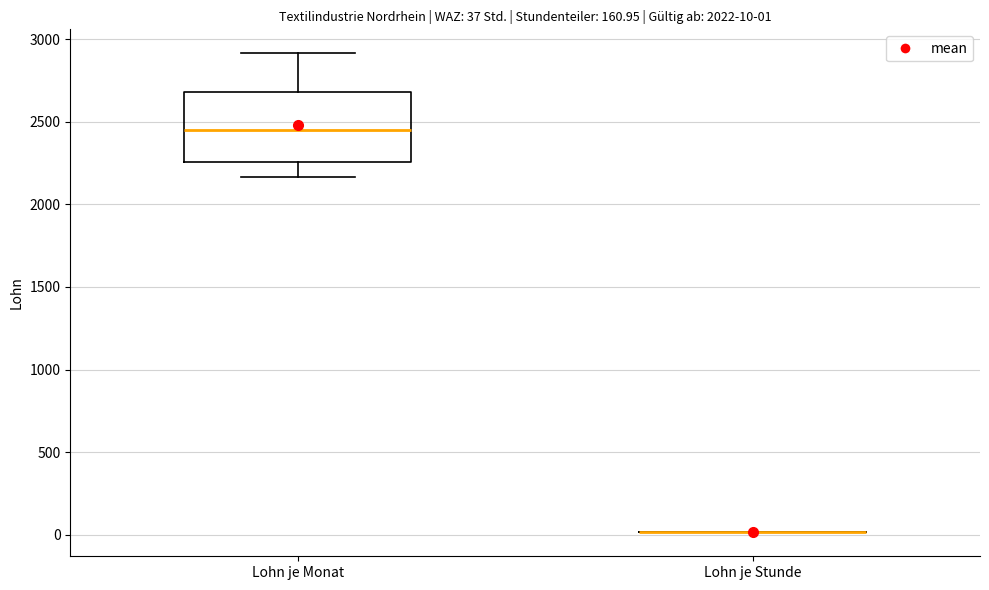

Comparing the boxes themselves (not the whiskers), which one is the tallest?

Lohn je Monat